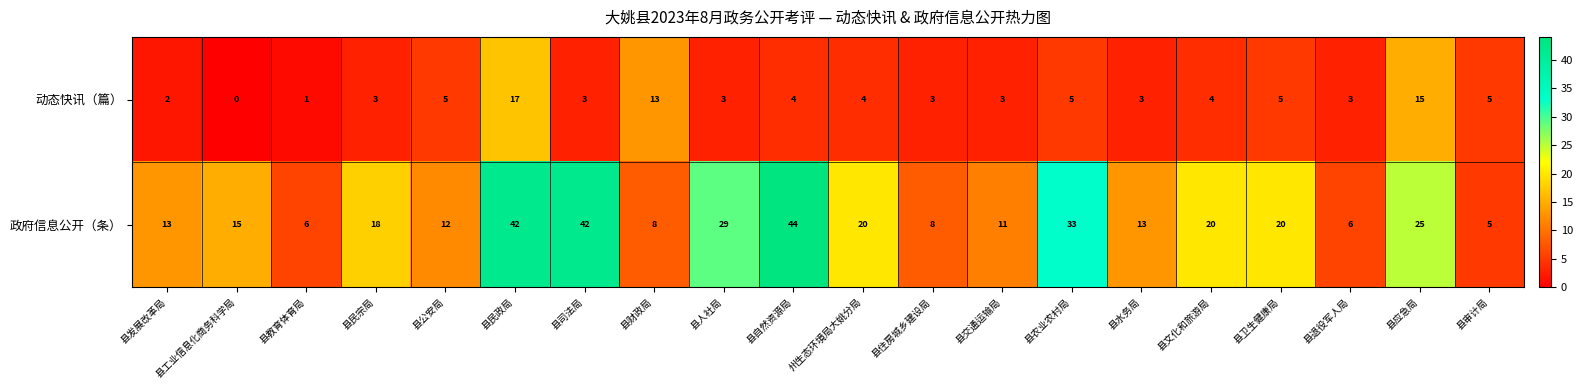

How many distinct data groups are displayed?

2